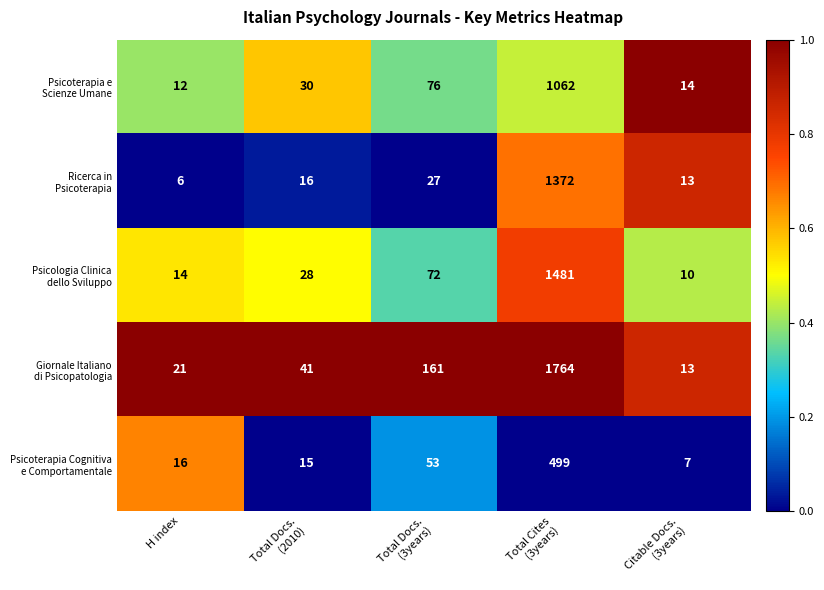

What is the maximum value shown in the chart?

1764